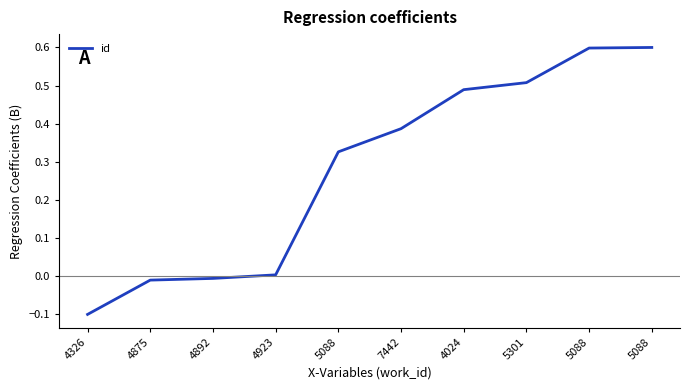

Does the chart have visible grid lines?

No